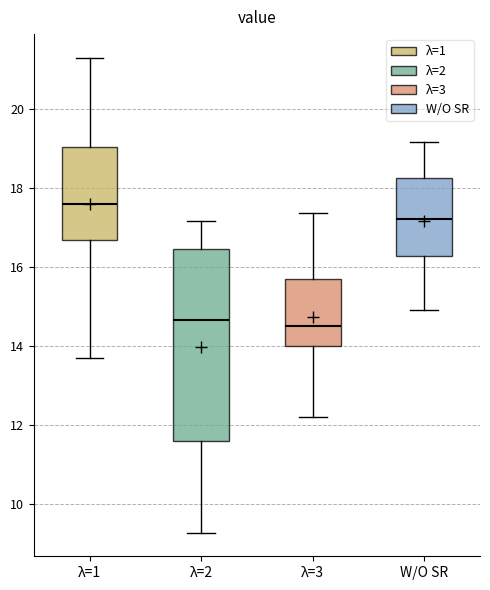

Which box's median line is the highest?

λ=1